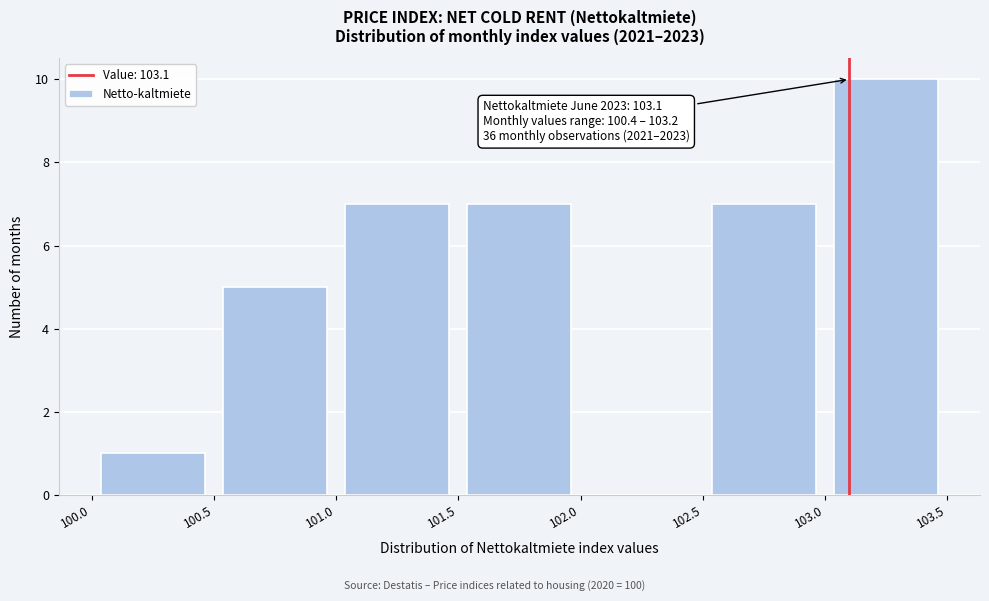

Over which range of the x-axis is the bar tallest?

103.0 to 103.5